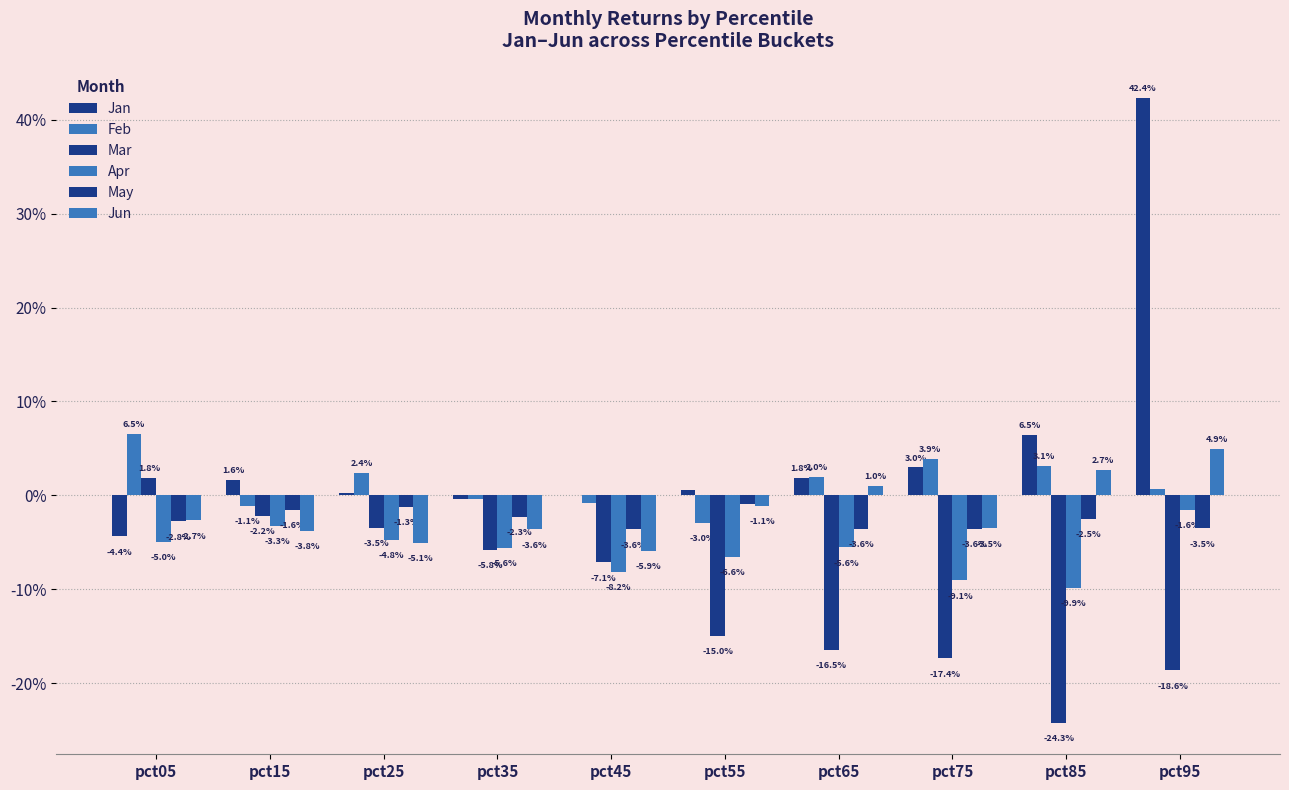

Are the bars horizontal?

No